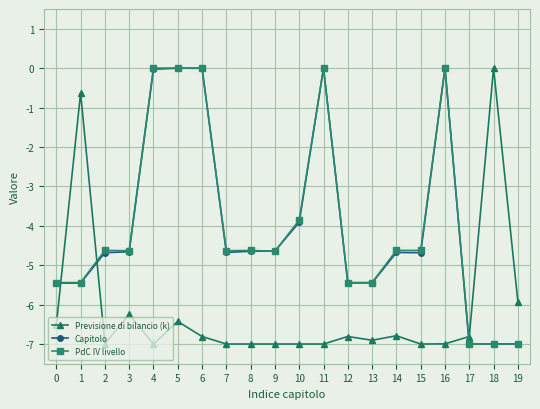

How many times do PdC IV livello and Previsione di bilancio (k) cross each other?

3